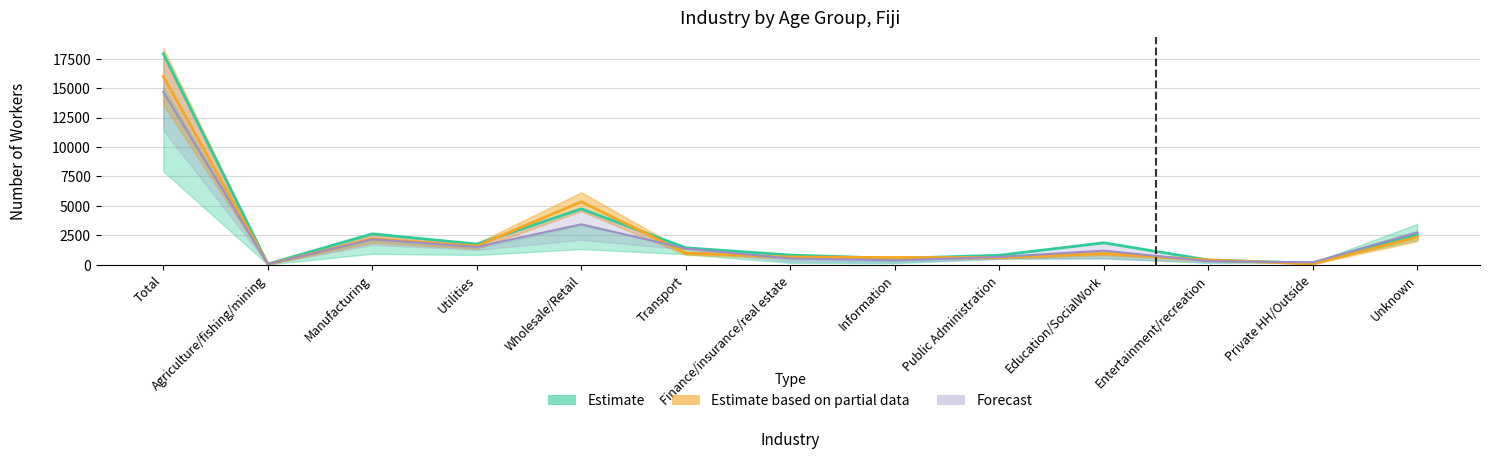

What is the sum of all 20-24 (Estimate based on partial) values?

31958.0